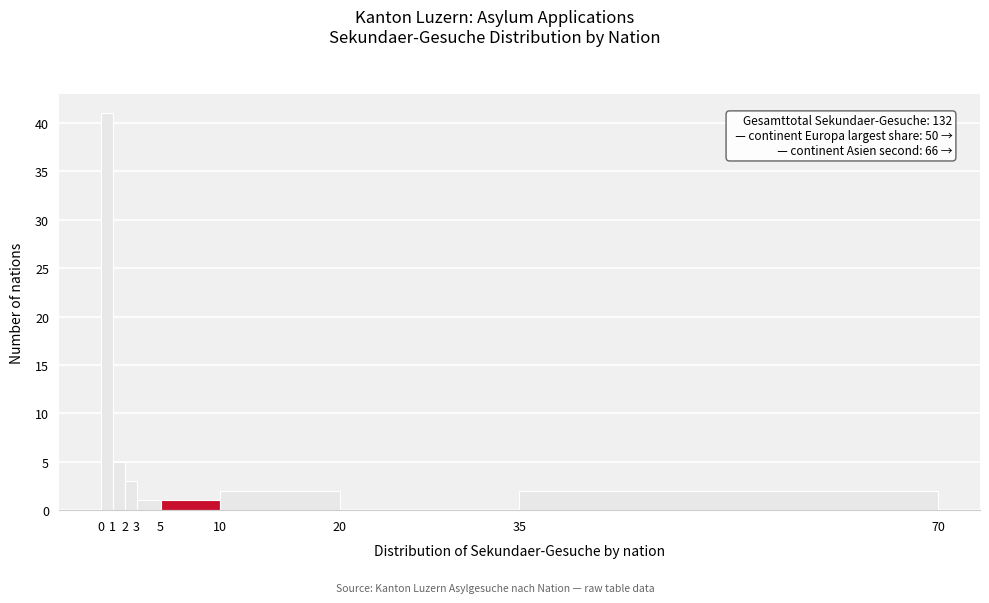

Over which range of the x-axis is the bar tallest?

0 to 1